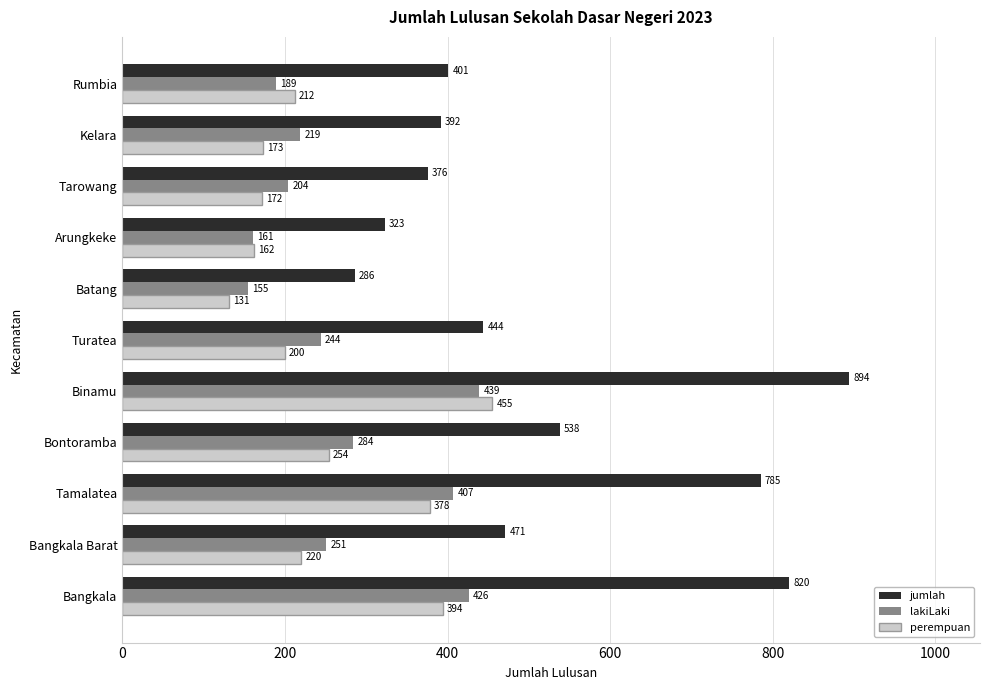

Which label corresponds to the largest value in the chart?

Binamu